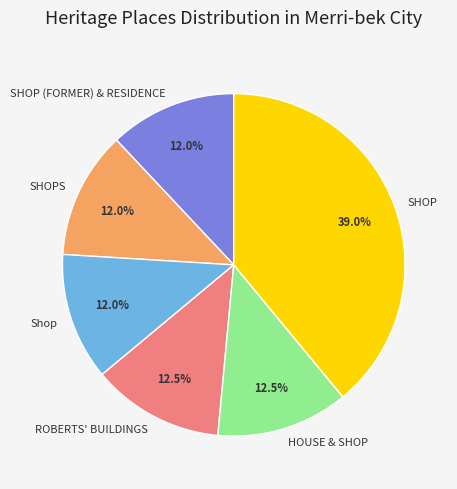

Is Shop the majority of the pie?

No